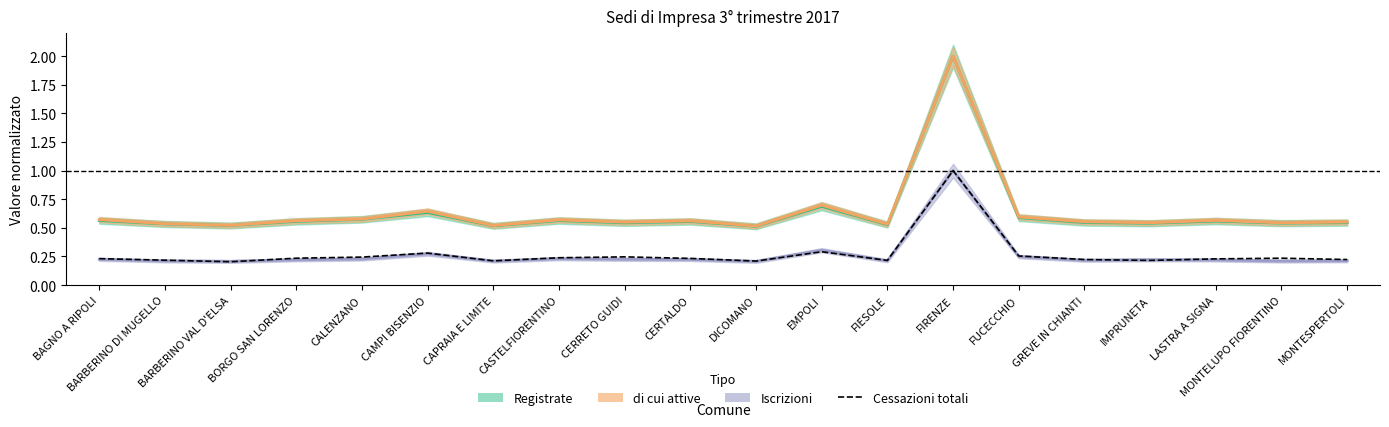

List the labels in order of value, smallest first.

BARBERINO VAL D'ELSA, DICOMANO, CAPRAIA E LIMITE, FIESOLE, IMPRUNETA, BARBERINO DI MUGELLO, GREVE IN CHIANTI, MONTESPERTOLI, LASTRA A SIGNA, BAGNO A RIPOLI, CERTALDO, BORGO SAN LORENZO, MONTELUPO FIORENTINO, CASTELFIORENTINO, CALENZANO, CERRETO GUIDI, FUCECCHIO, CAMPI BISENZIO, EMPOLI, FIRENZE